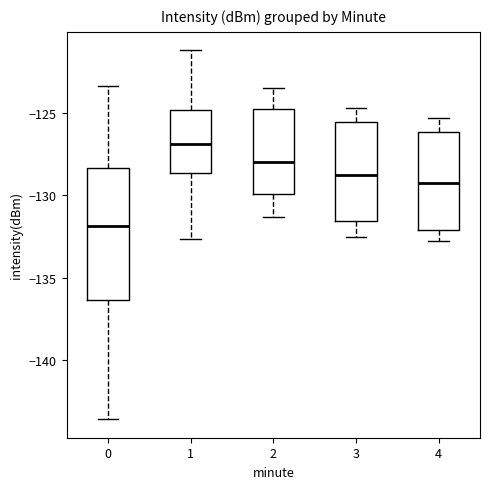

Which box's median line is the lowest?

0